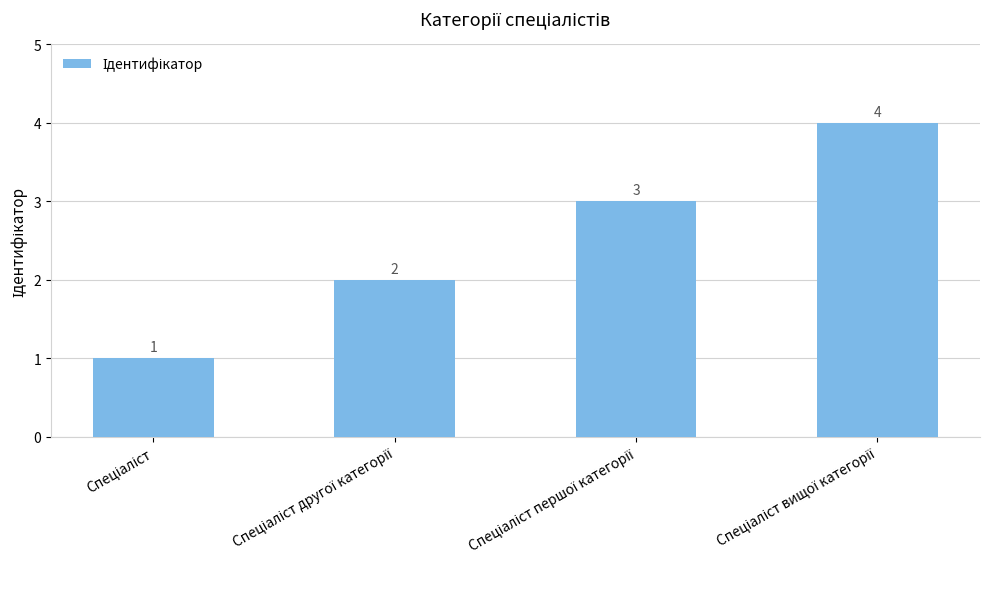

What is the value of the 2nd bar from the left?

2